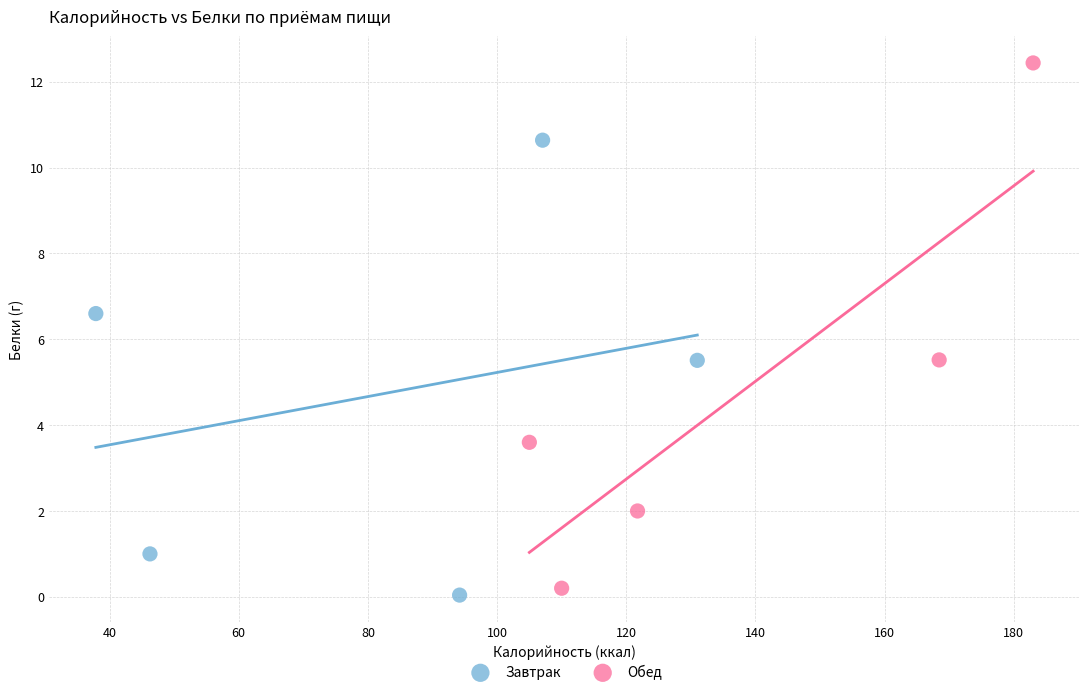

Which series has the widest spread of Y values?

Обед